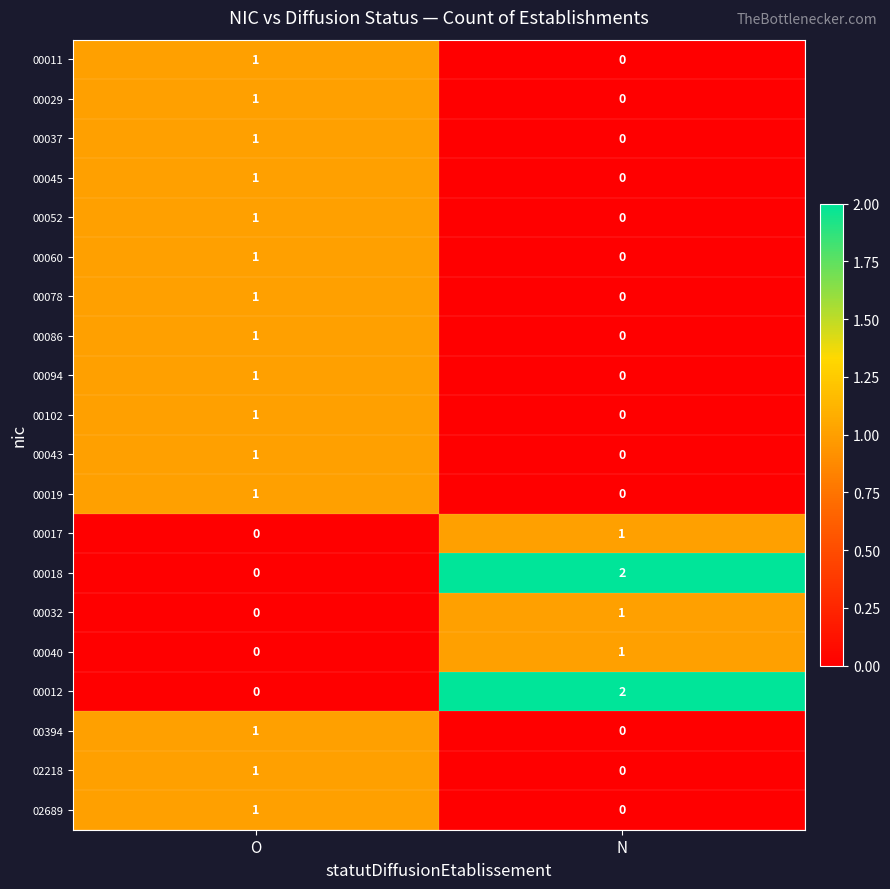

What is the total value across all series at O?

15